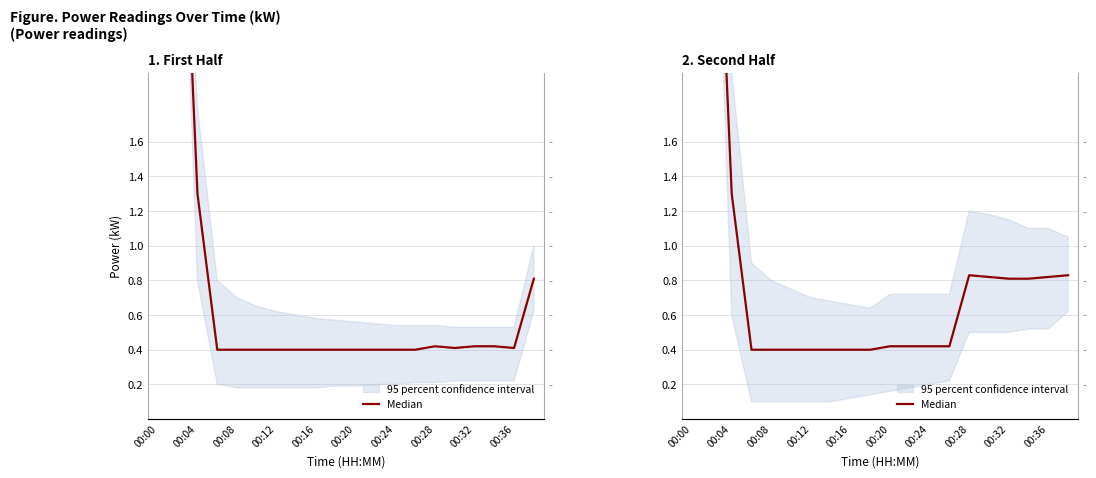

True or false: the data has more than 1 interior local peaks.

False